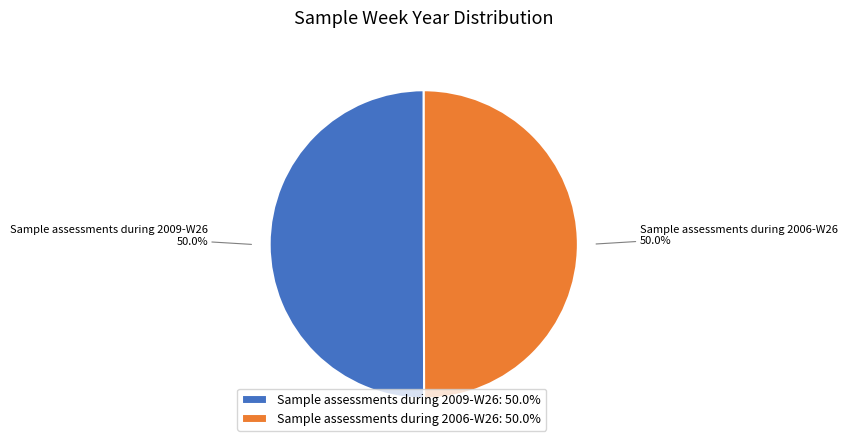

What is the ratio of the value at Sample assessments during 2009-W26 to the value at Sample assessments during 2006-W26?

1.0